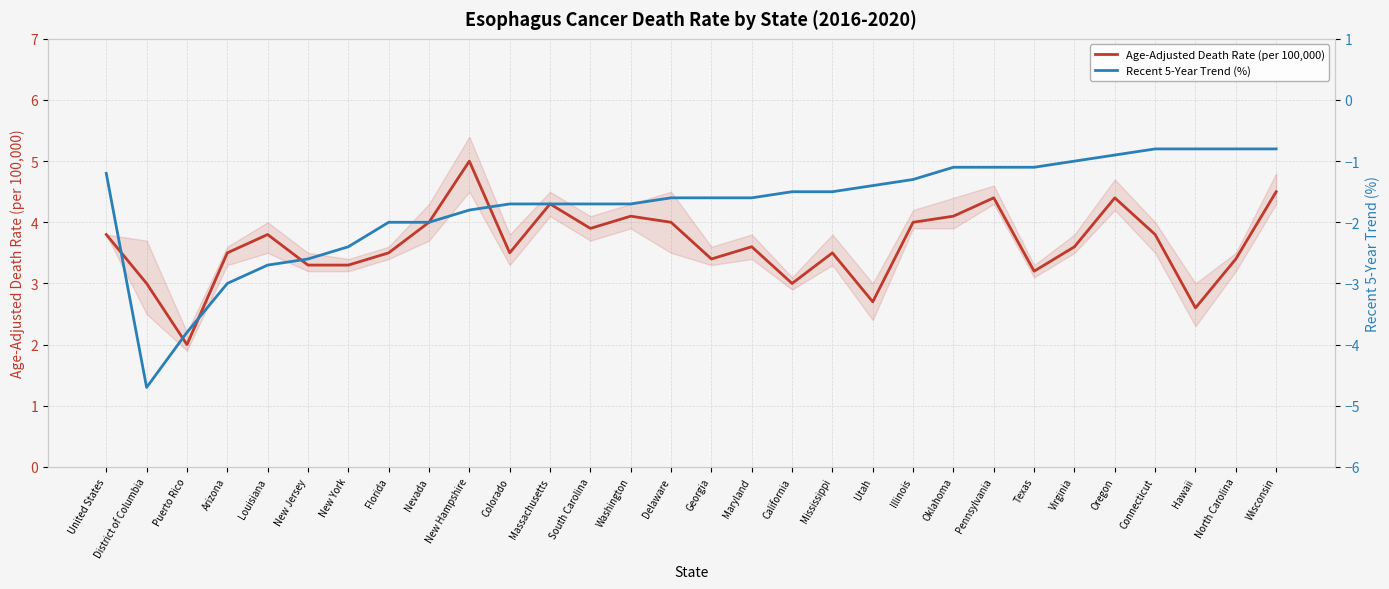

What is the difference between the Age-Adjusted Death Rate (per 100,000) values at California and Hawaii?

0.4